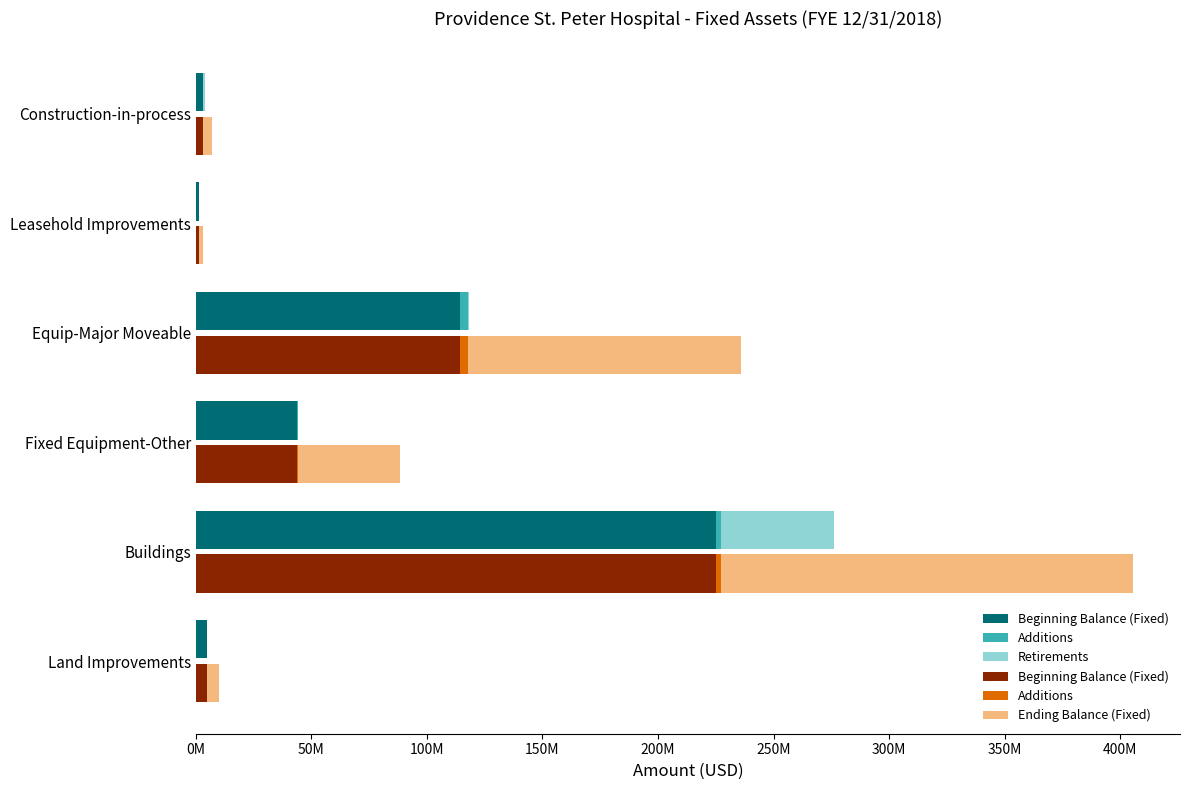

At how many categories does at least one series exceed 19178910?

3